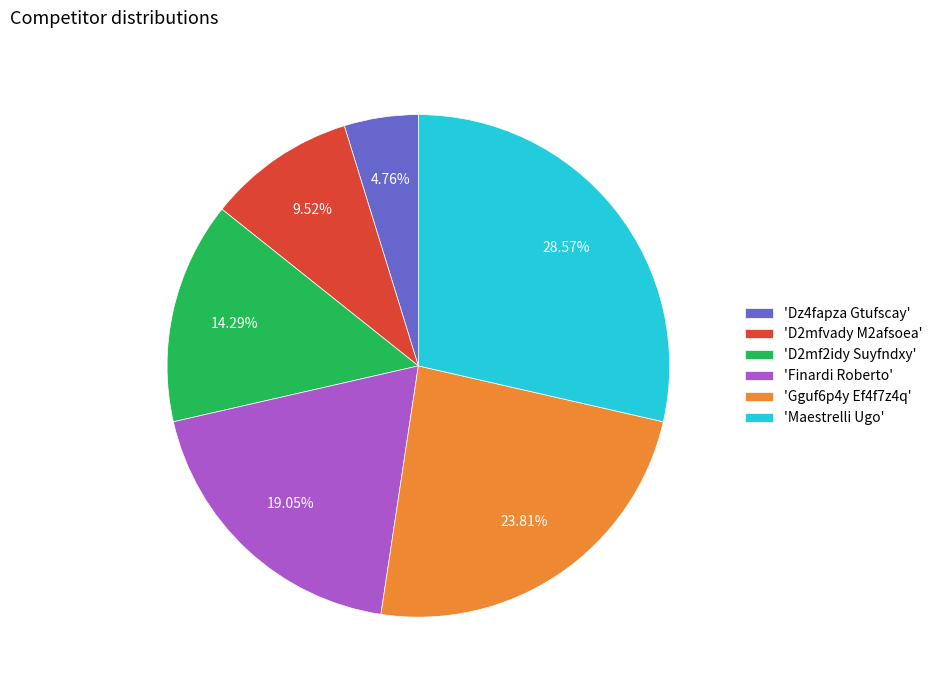

Rank the categories by value from highest to lowest.

'Maestrelli Ugo', 'Gguf6p4y Ef4f7z4q', 'Finardi Roberto', 'D2mf2idy Suyfndxy', 'D2mfvady M2afsoea', 'Dz4fapza Gtufscay'